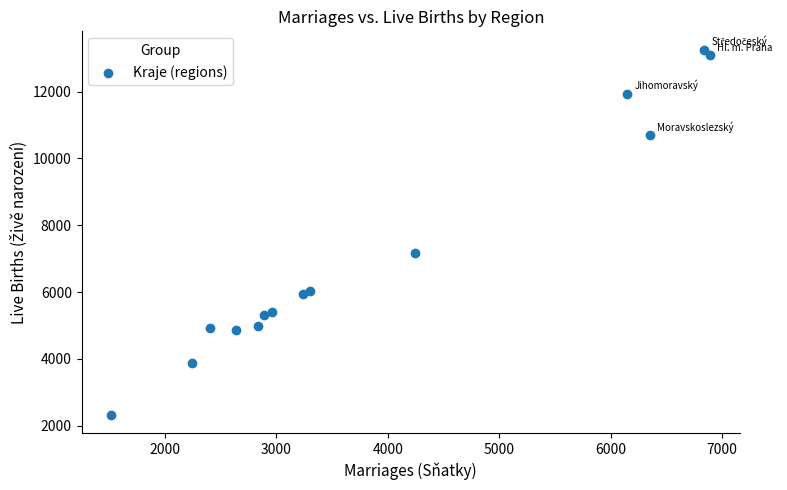

What Y value in the scatter plot is closest to 7791?

7173